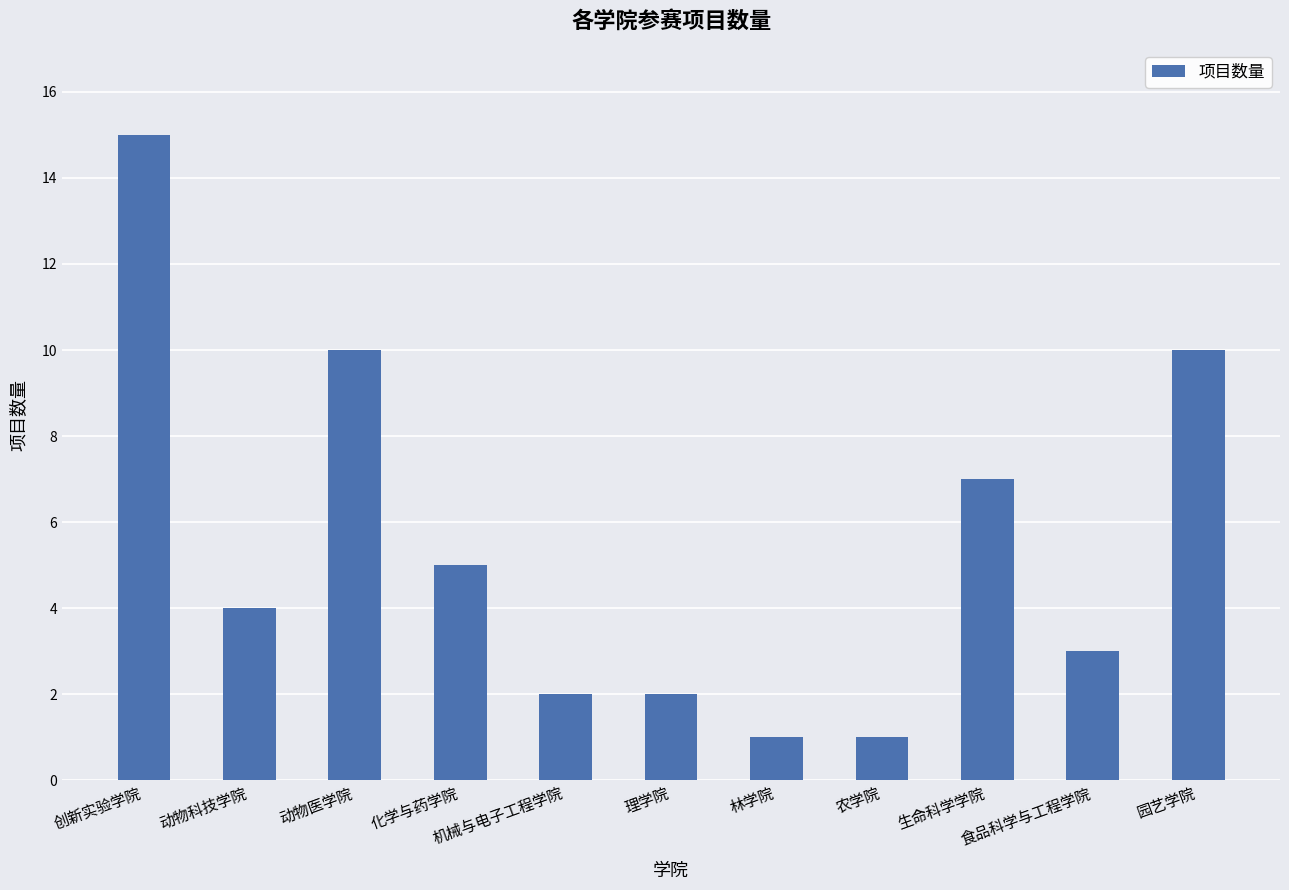

What is the sum of the values at 理学院 and 生命科学学院?

9